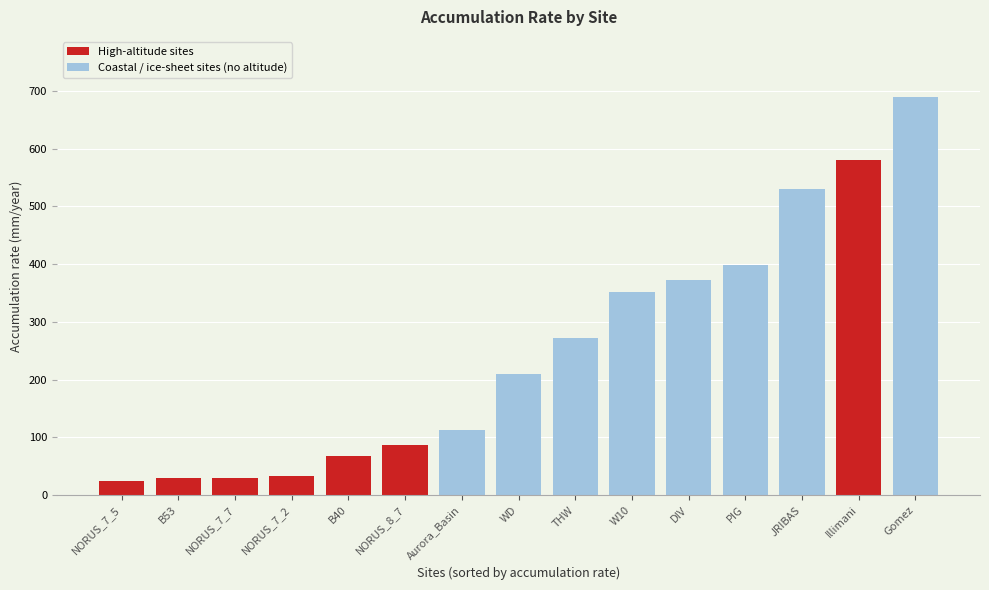

Which has a higher value, W10 or WD?

W10